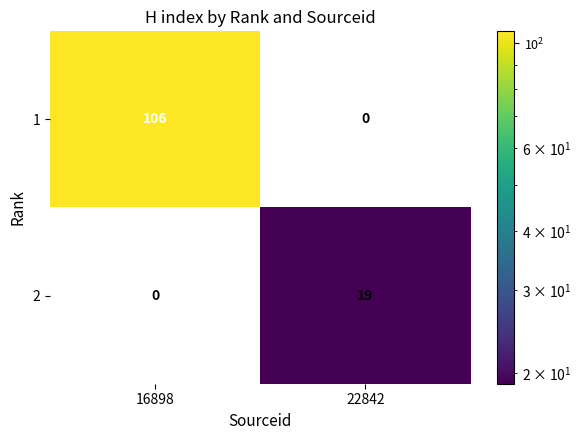

At how many categories does at least one series exceed 77?

1